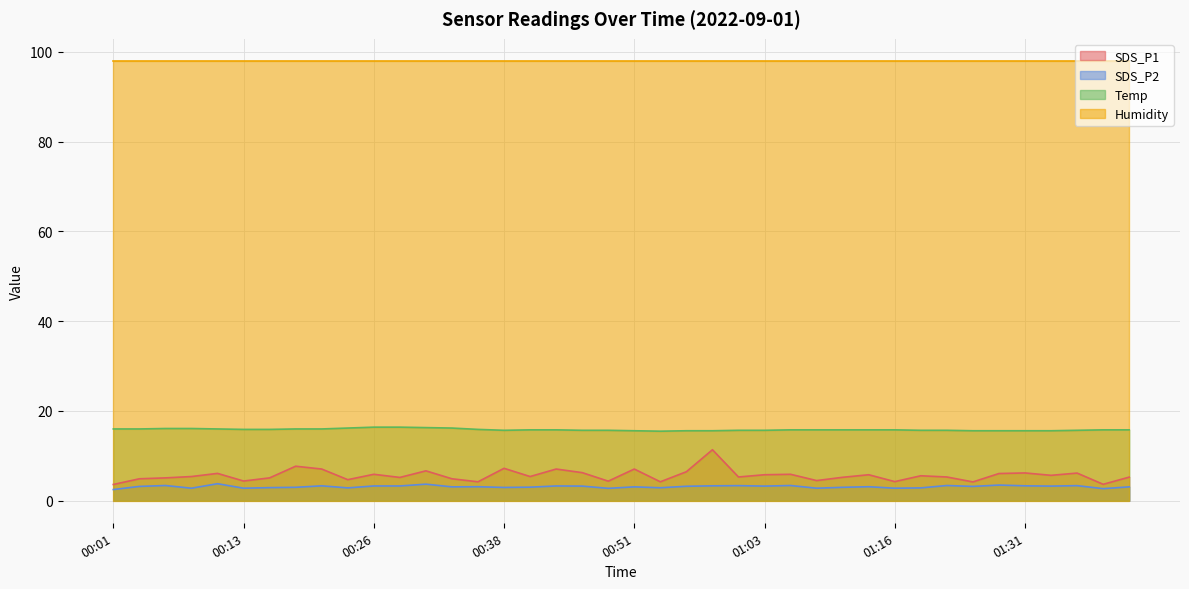

What is the difference between the maximum and minimum values in the Temp series?

0.9